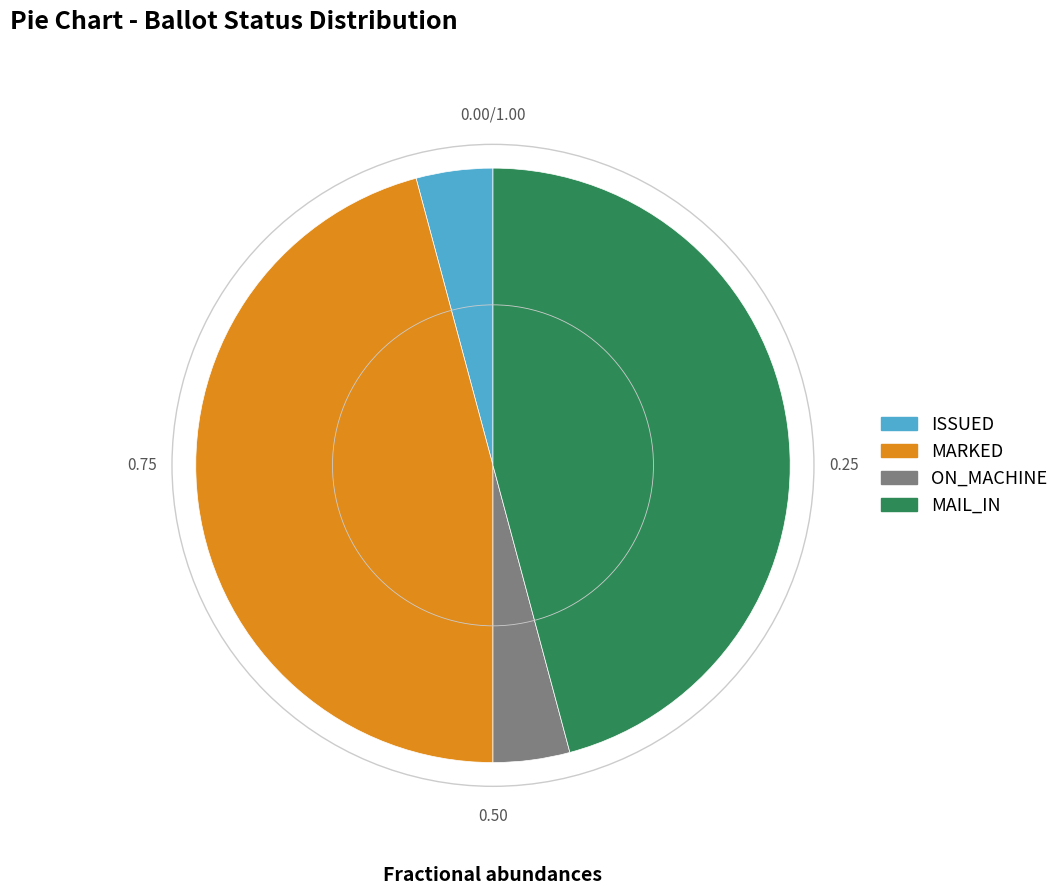

Is there any slice that represents more than half of the pie?

No